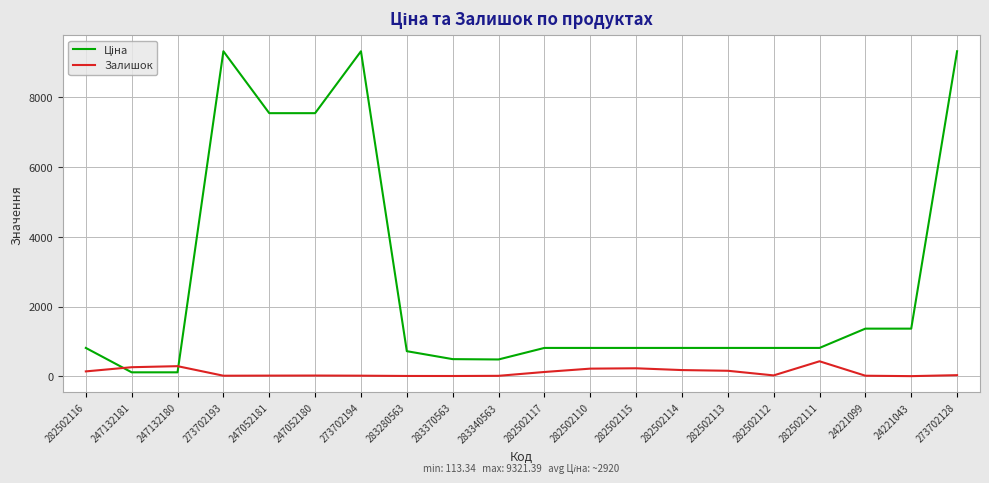

What is the difference between the maximum and minimum values in the Залишок series?

426.0